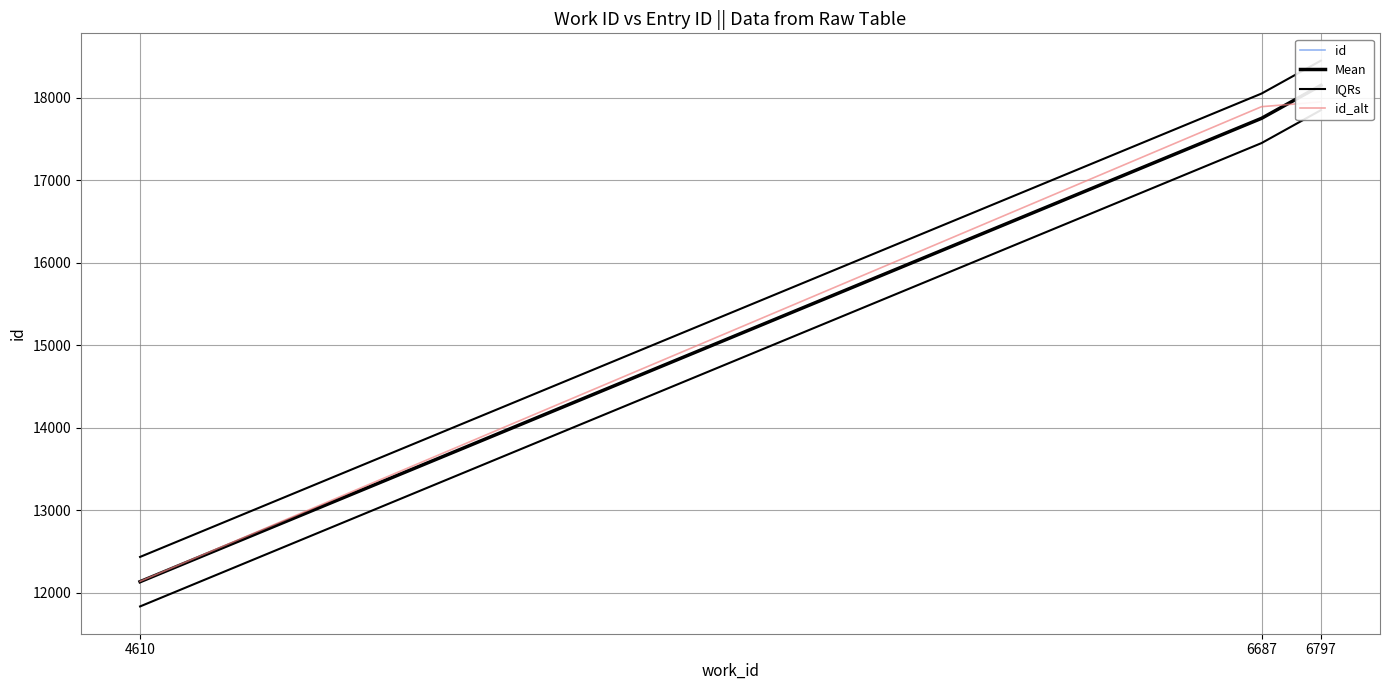

The value of IQRs at 6687 is 4869. True or false?

False